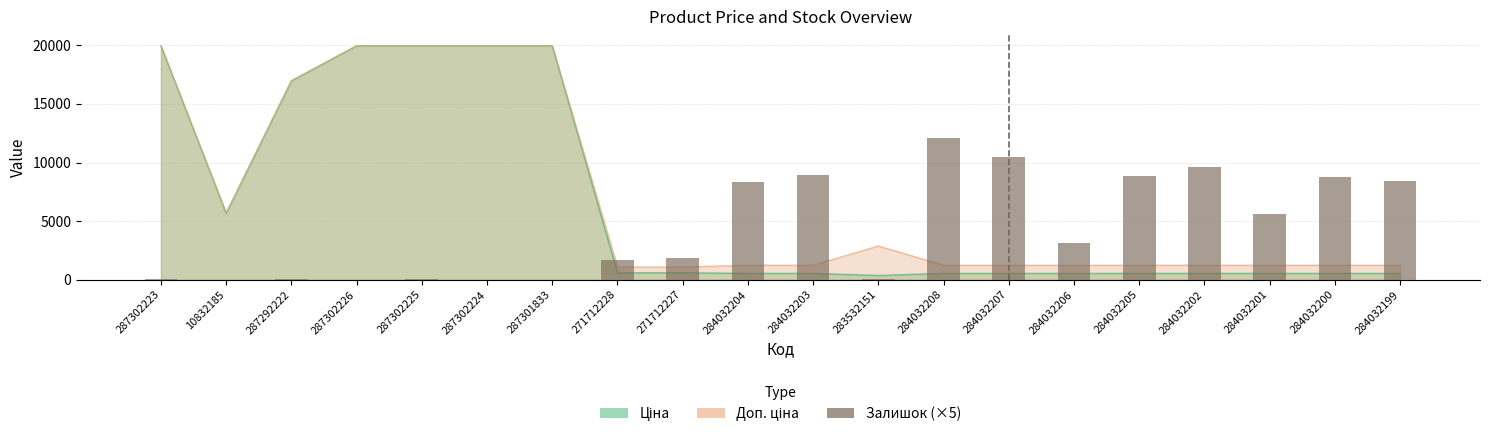

At which label is the value closest to 6047?

284032201